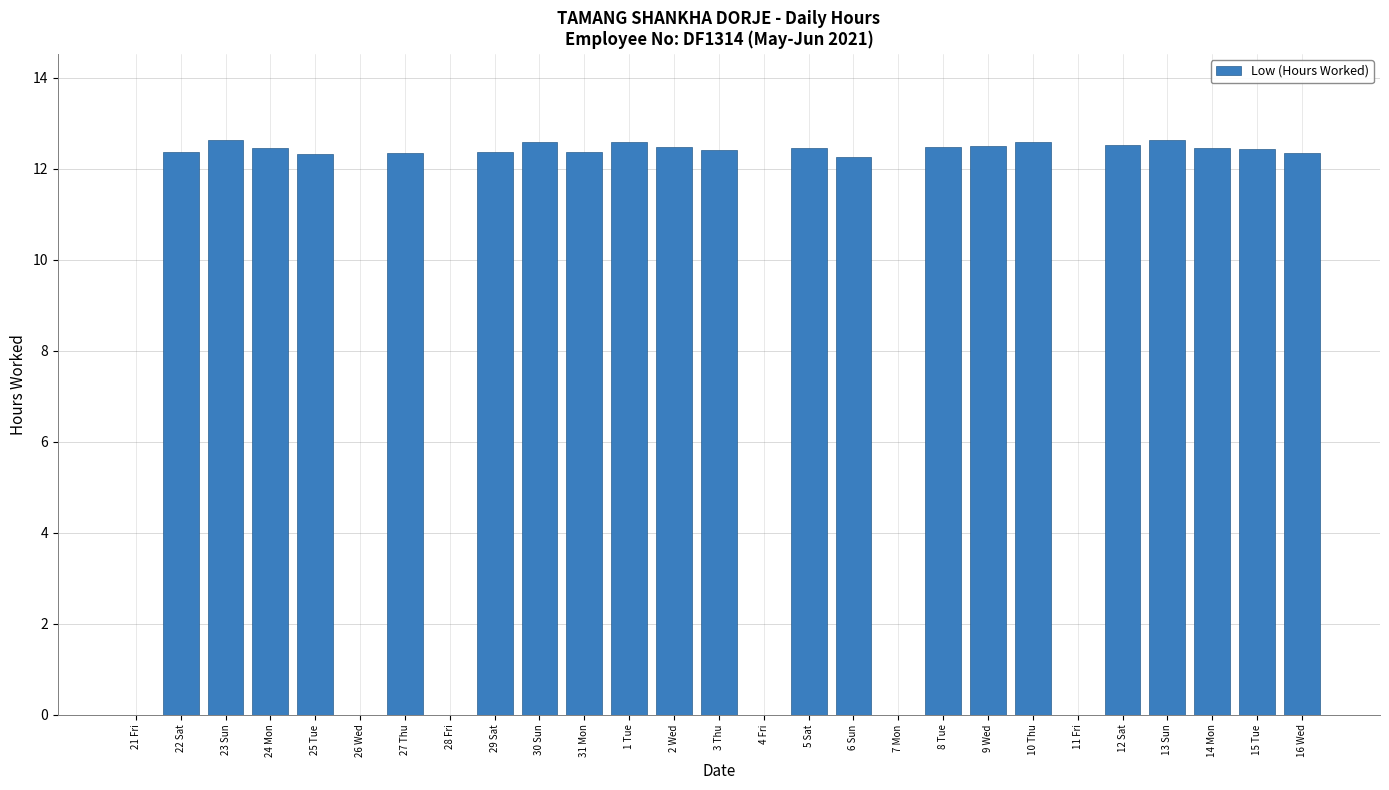

What is the sum of the values at 26 Wed and 8 Tue?

12.5